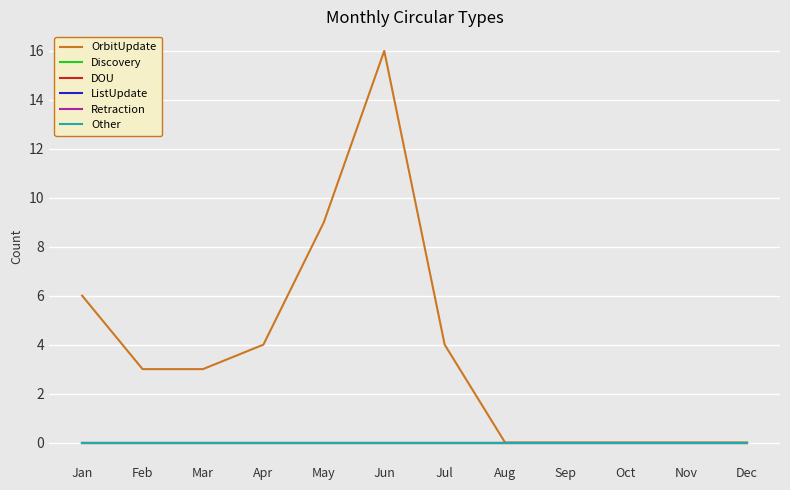

Is this an area chart (filled region under the line)?

No